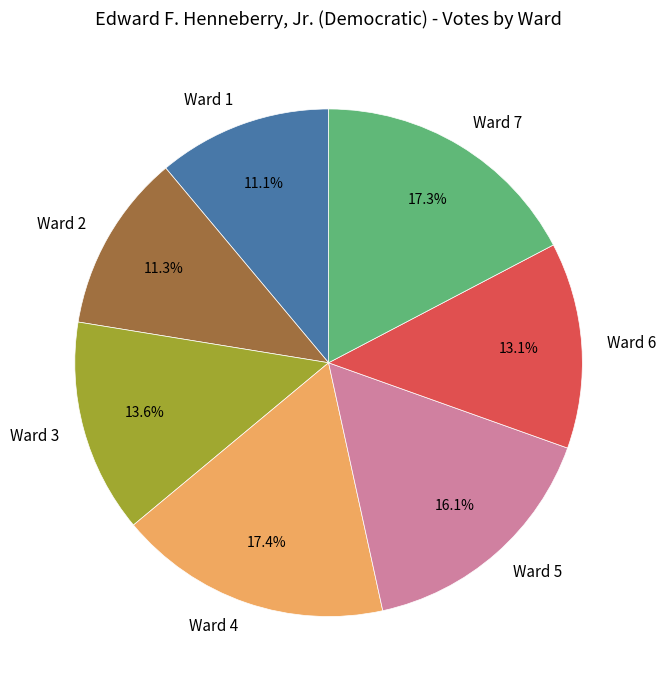

How many slices are in this pie chart?

7